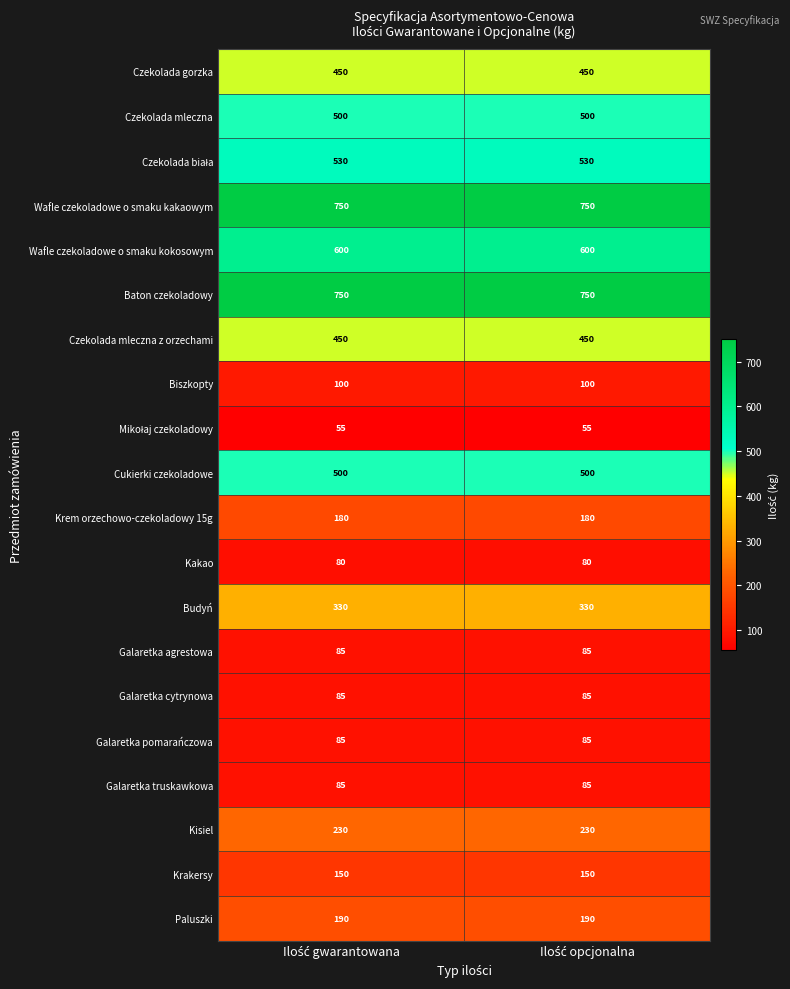

What is the maximum value shown in the chart?

750